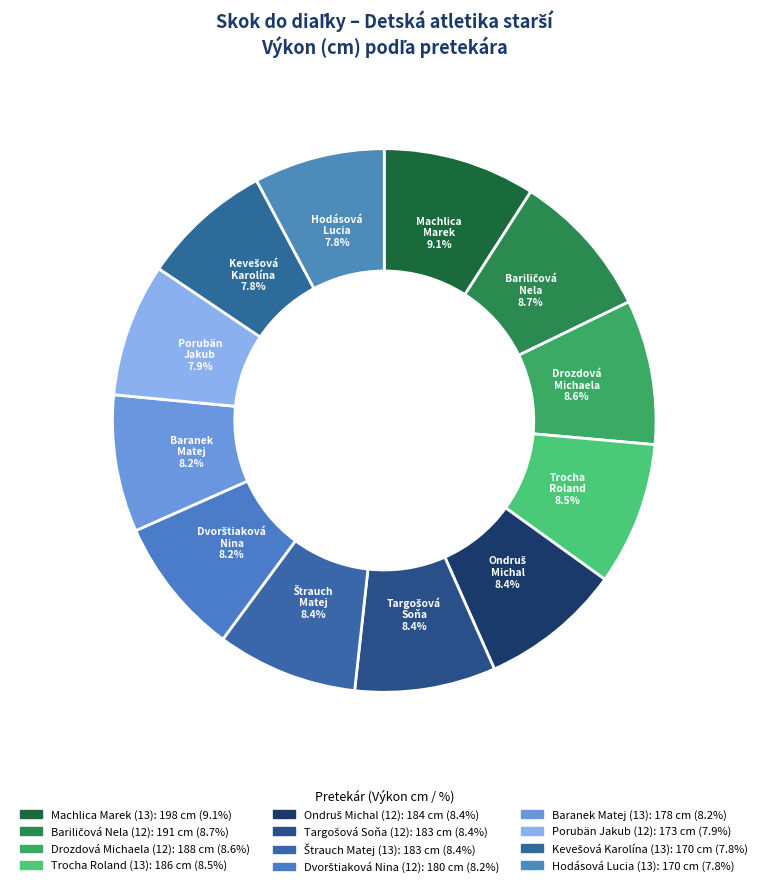

How many slices are in this pie chart?

12